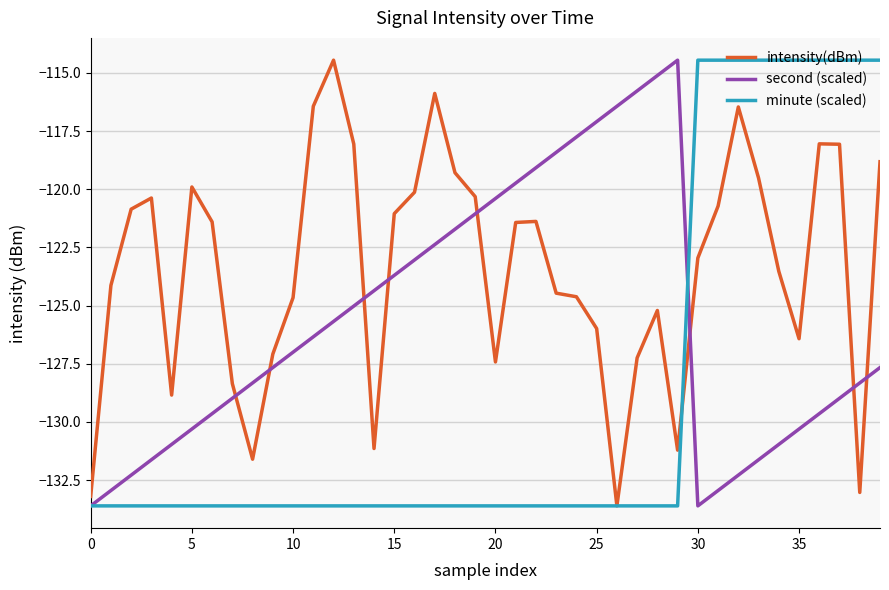

True or false: intensity(dBm) and second (scaled) cross at least once.

True